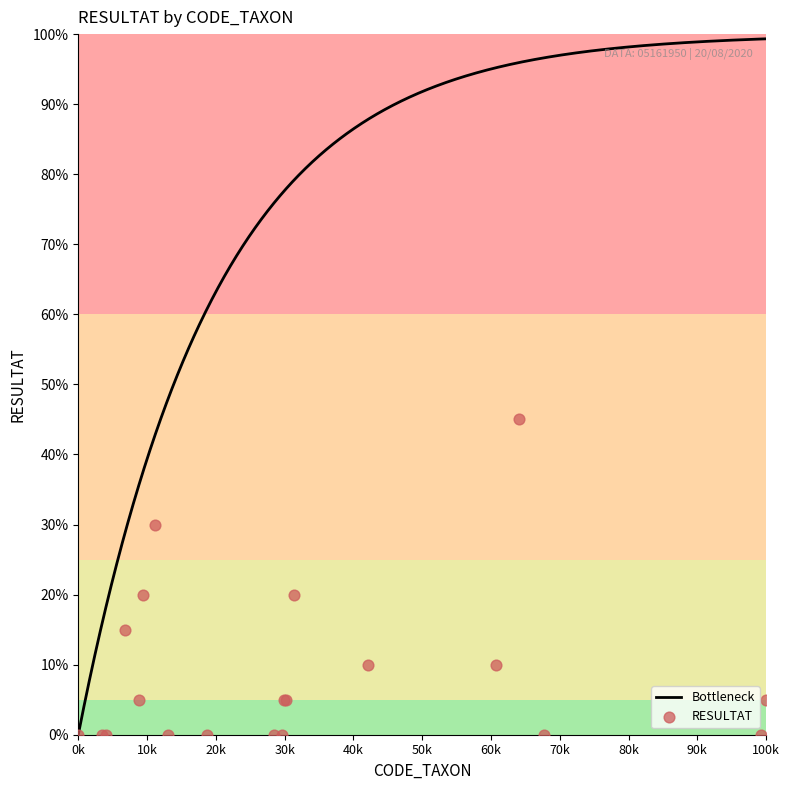

What is the highest value of the Bottleneck series?

99.3